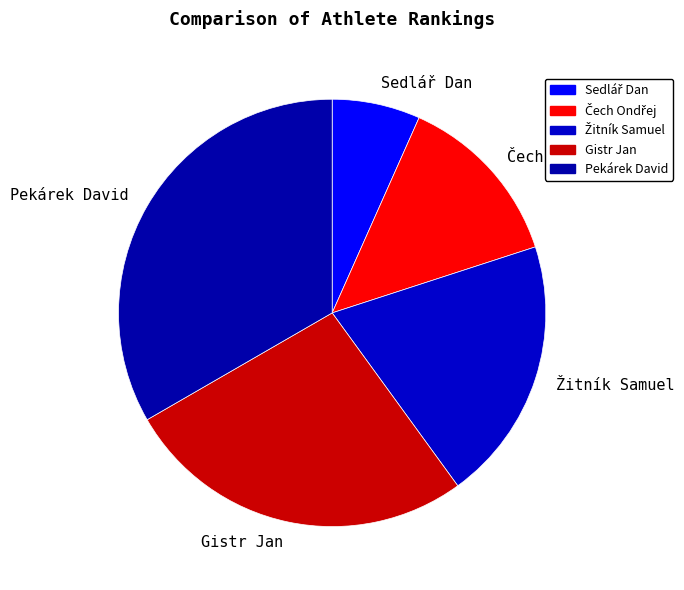

What is the largest slice in the pie chart?

Pekárek David